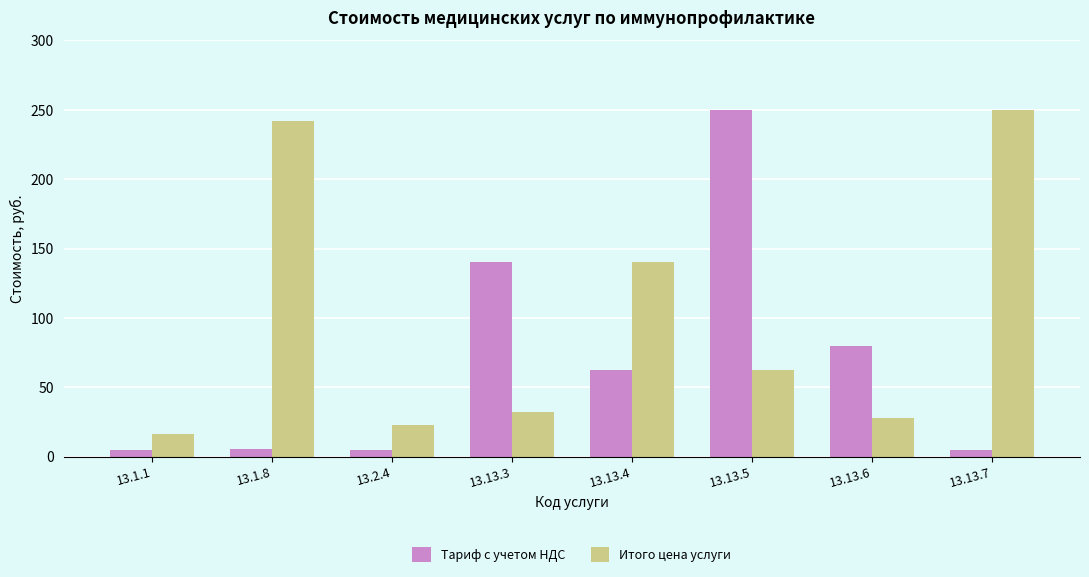

Where is Итого цена услуги nearest to the value 133?

13.13.4